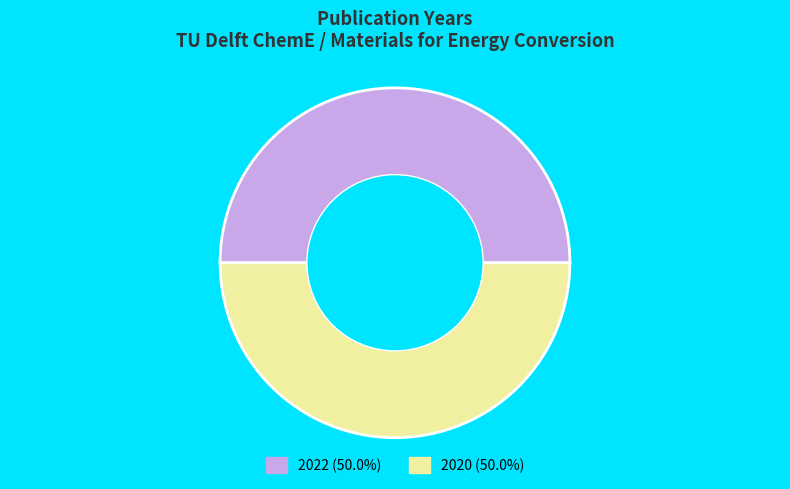

To the nearest percent, what is the average slice percentage?

50%